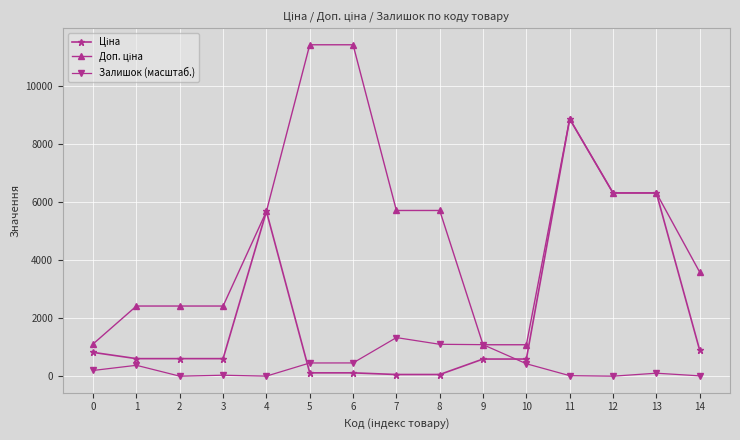

At which category is the sum across all series the highest?

11